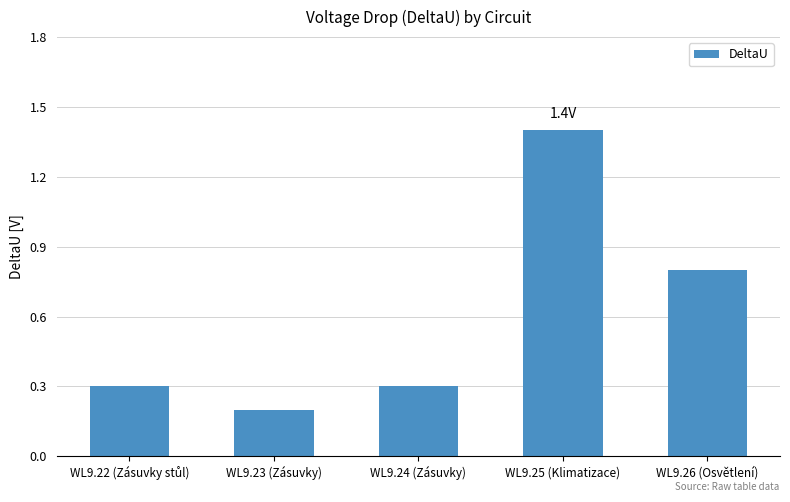

What is the change in value from WL9.23 (Zásuvky) to WL9.26 (Osvětlení)?

+0.6